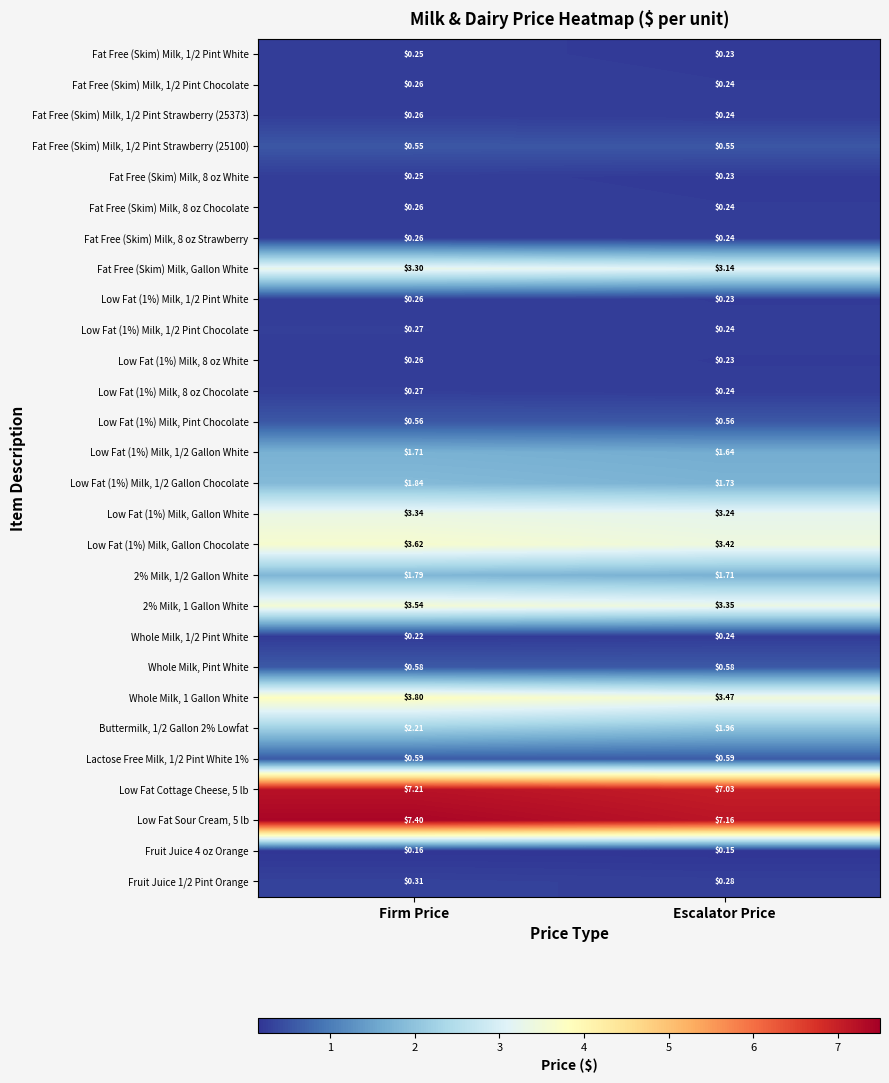

Where is Fat Free (Skim) Milk, 8 oz White nearest to the value 0?

Escalator Price